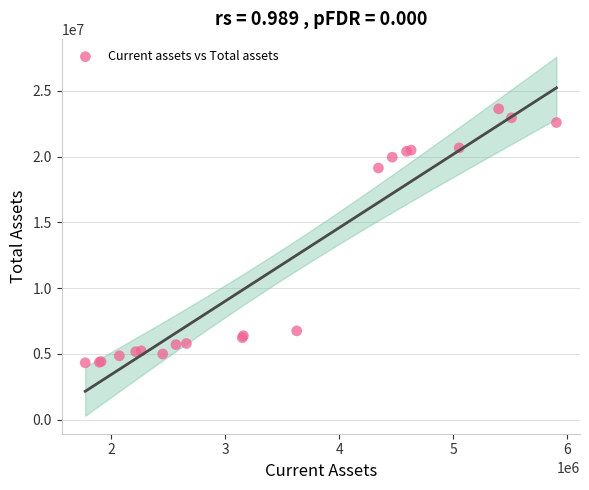

What Y value in the scatter plot is closest to 13978227?

19134279